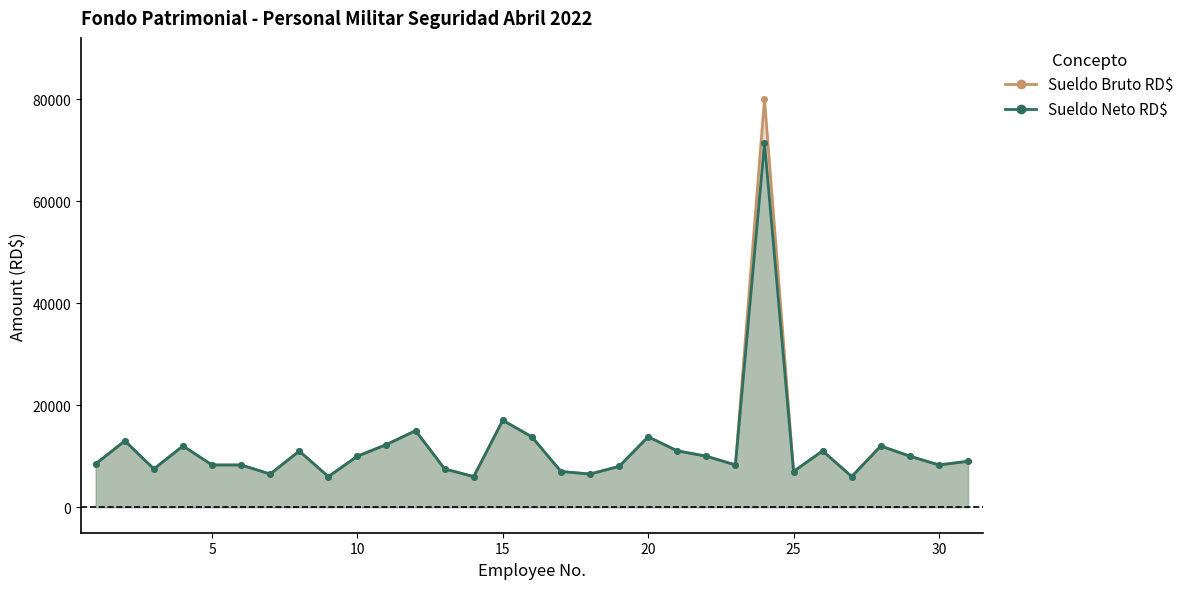

What is the approximate value of Sueldo Bruto RD$ at 21?

11040.0